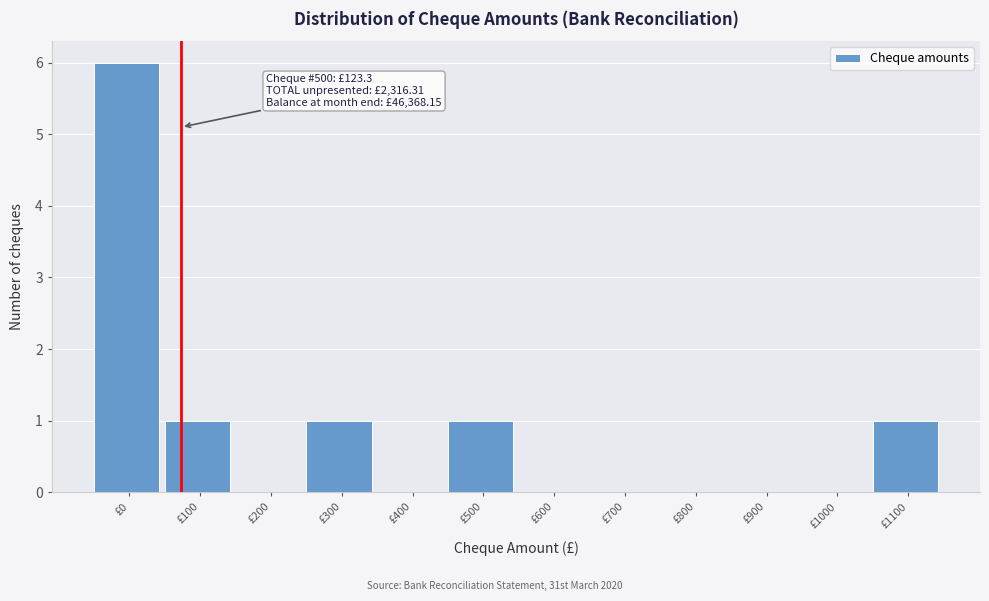

Reading left to right, transcribe all the data shown in this chart.

£0=6	£100=1	£200=0	£300=1	£400=0	£500=1	£600=0	£700=0	£800=0	£900=0	£1000=0	£1100=1